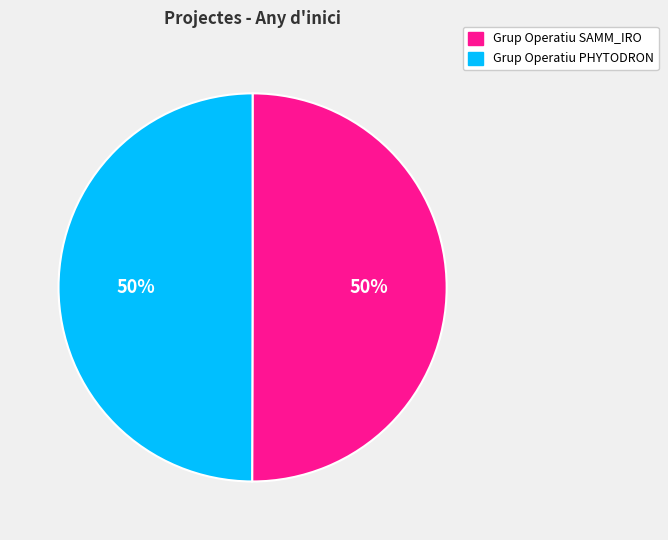

True or false: Grup Operatiu PHYTODRON accounts for 50% of the total.

True